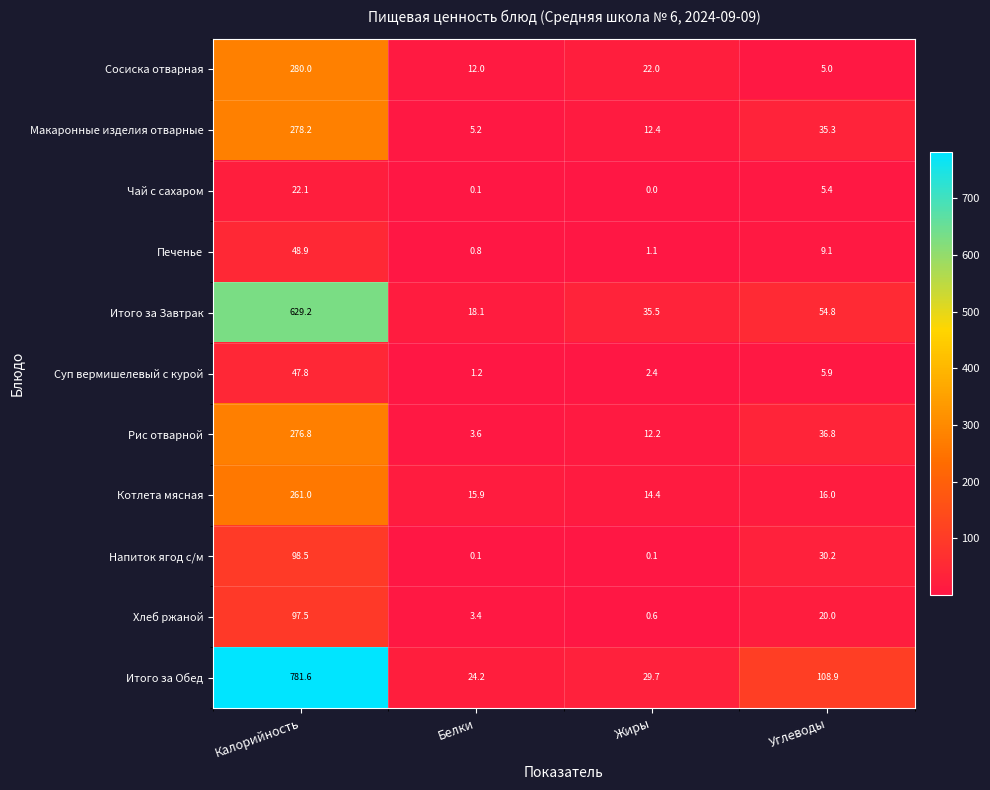

What is the difference between the highest and lowest values at Жиры?

35.5